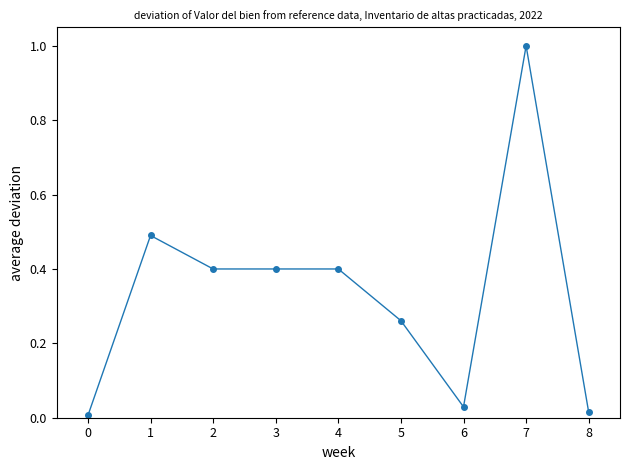

How many lines are shown in the chart?

1